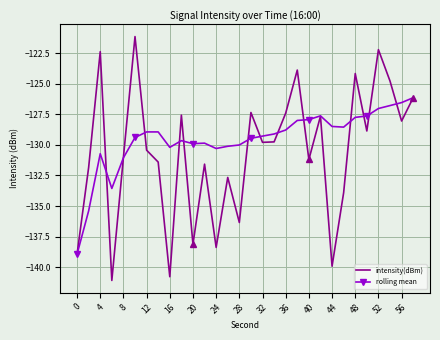

Which series has the largest total across all categories?

rolling mean